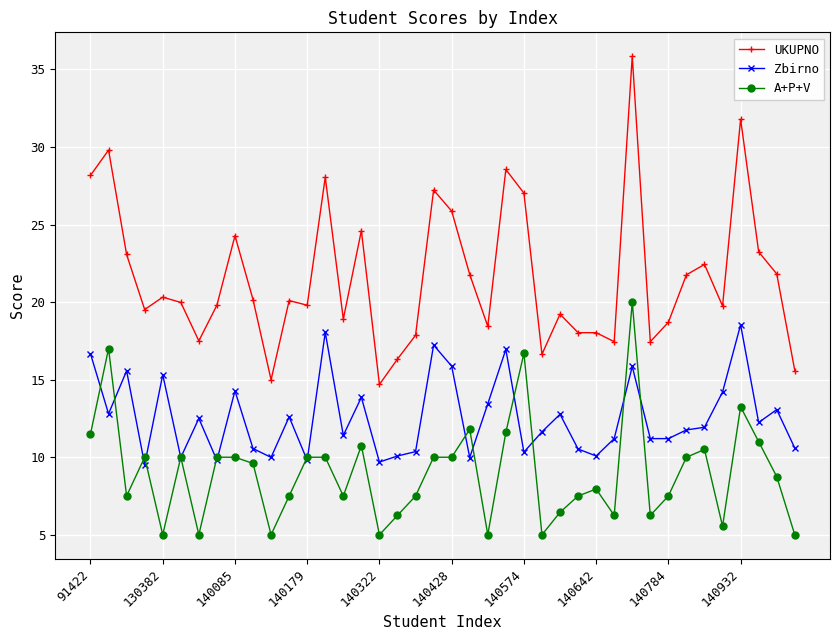

Rank the series by their average value, from highest to lowest.

UKUPNO, Zbirno, A+P+V